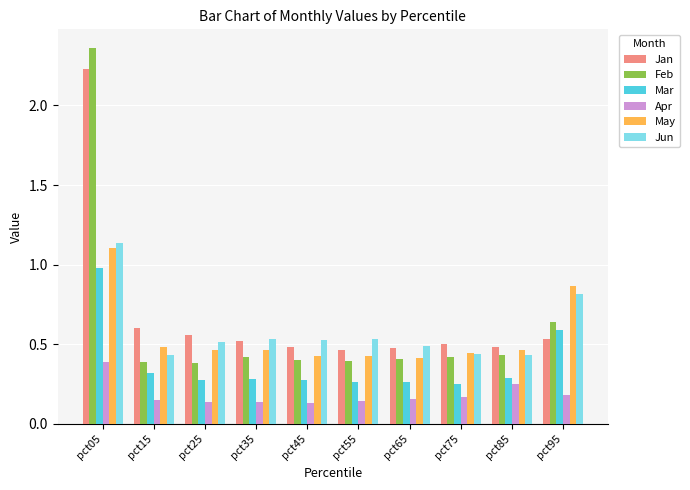

At which label is Feb closest to 1?

pct95